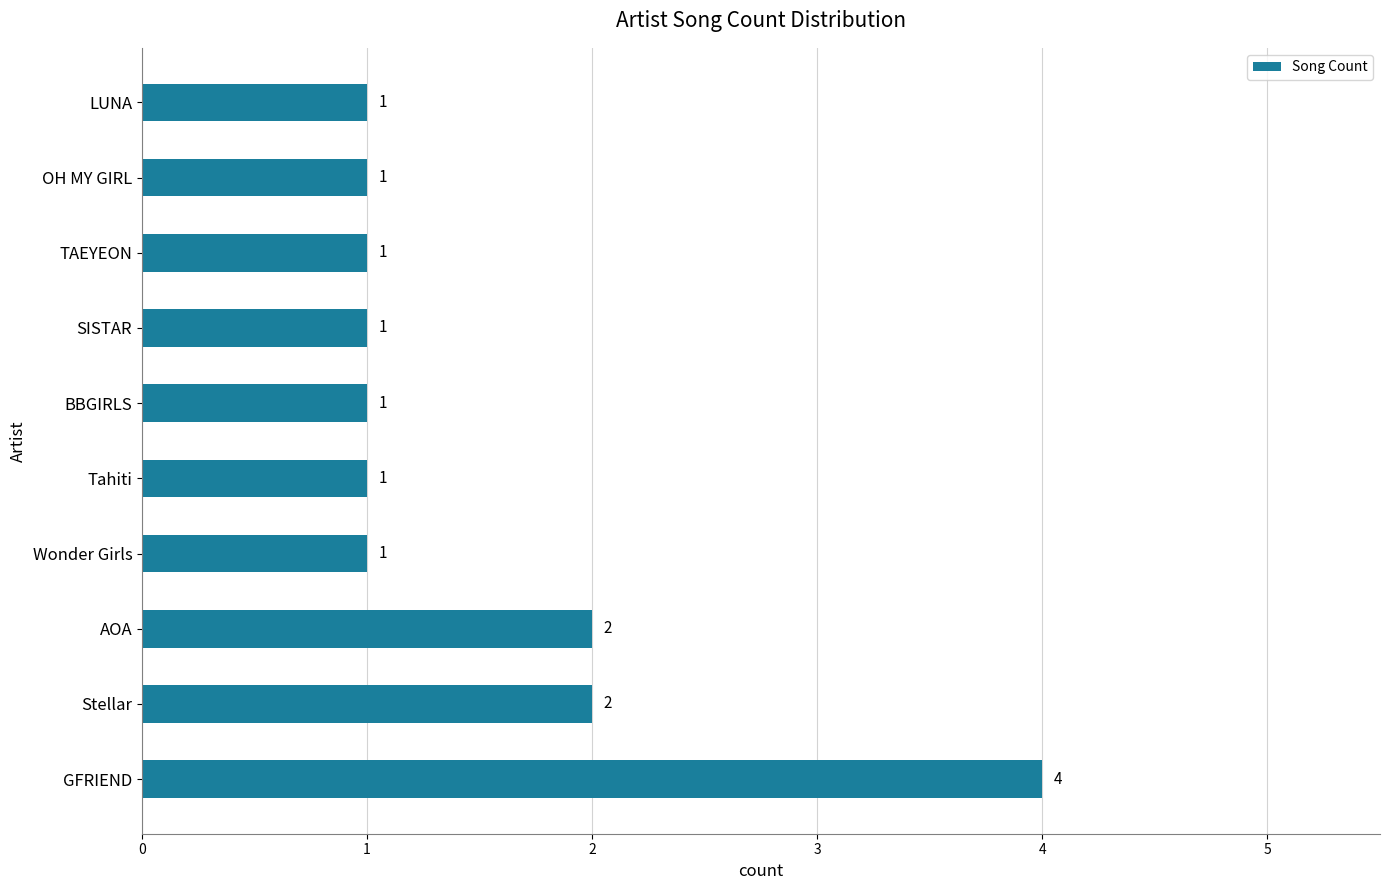

Reading bottom to top, list all the values displayed in this chart.

4	2	2	1	1	1	1	1	1	1